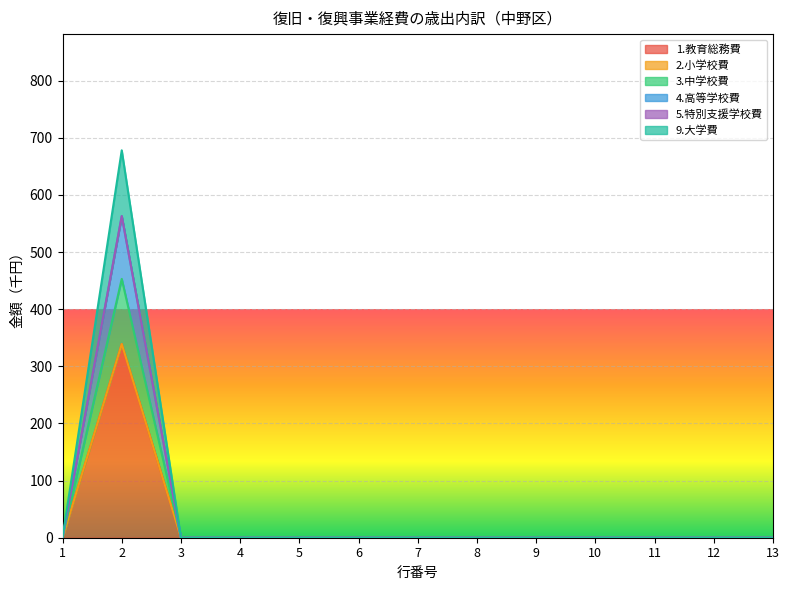

At which category does 4.高等学校費 reach its first local peak?

2